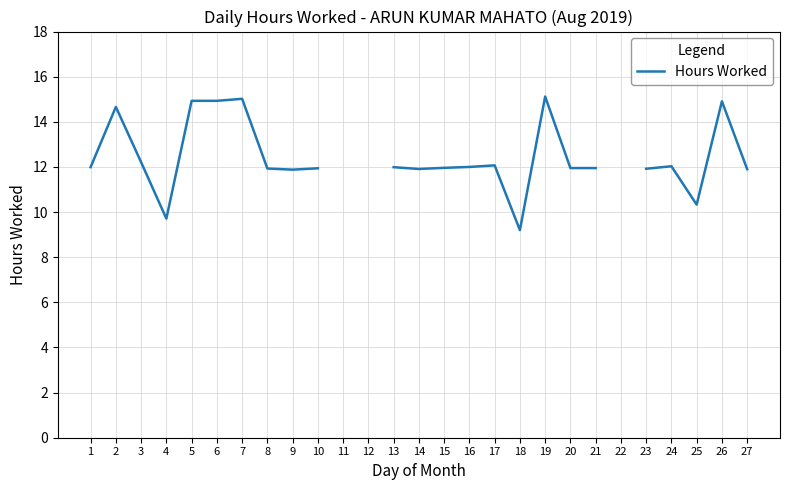

What is the minimum value shown in the chart?

9.2